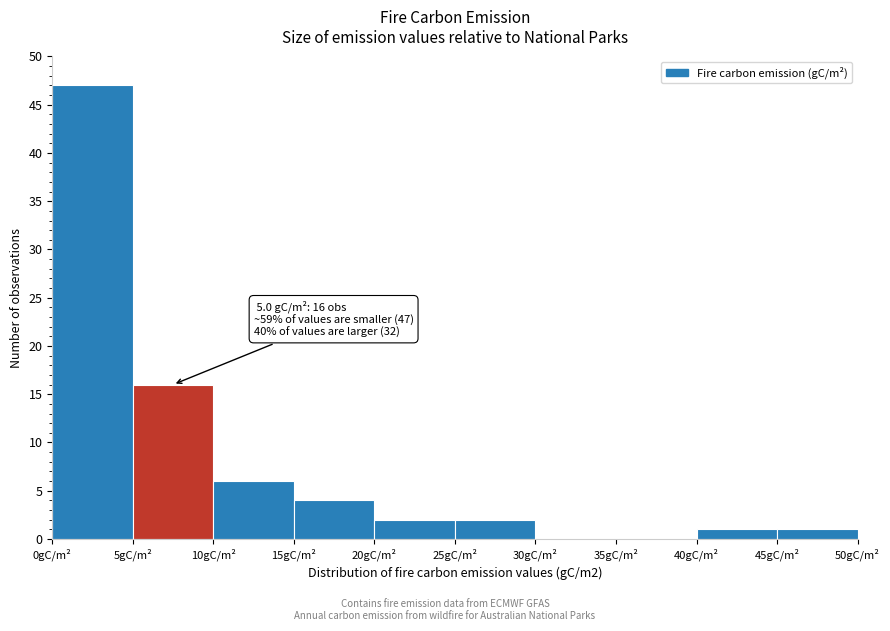

Over which range of the x-axis is the bar tallest?

0 to 5